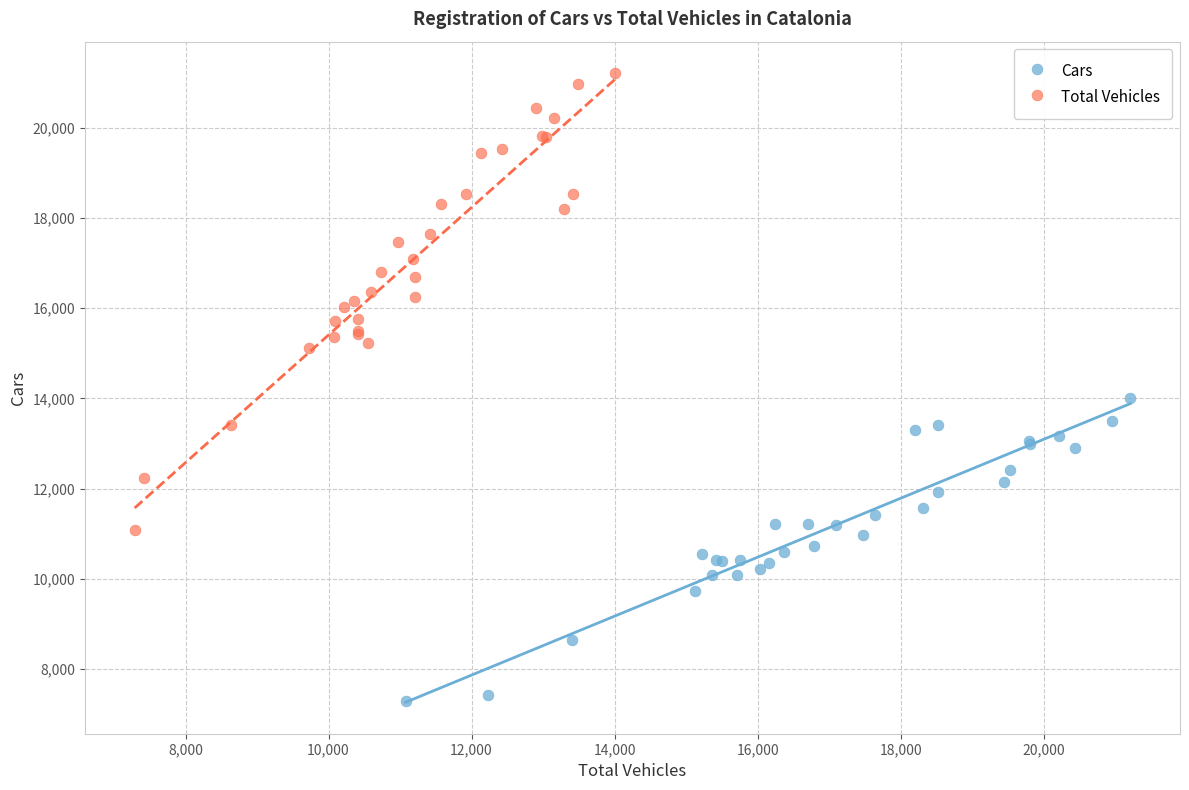

Which series contains the highest Y value?

Total Vehicles